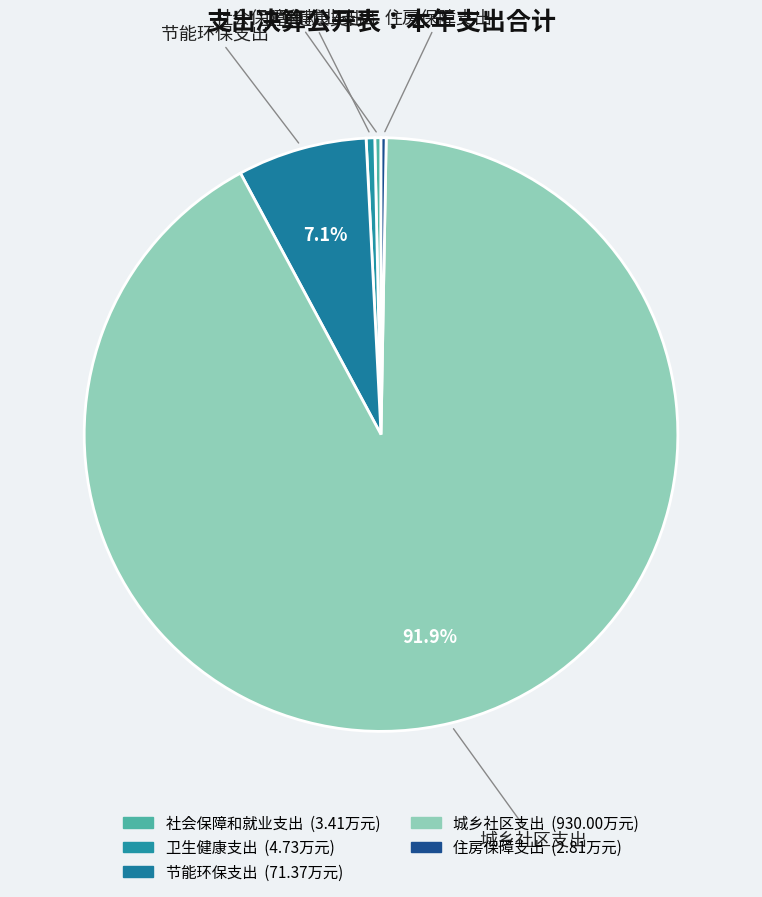

What is the smallest slice in the pie chart?

住房保障支出